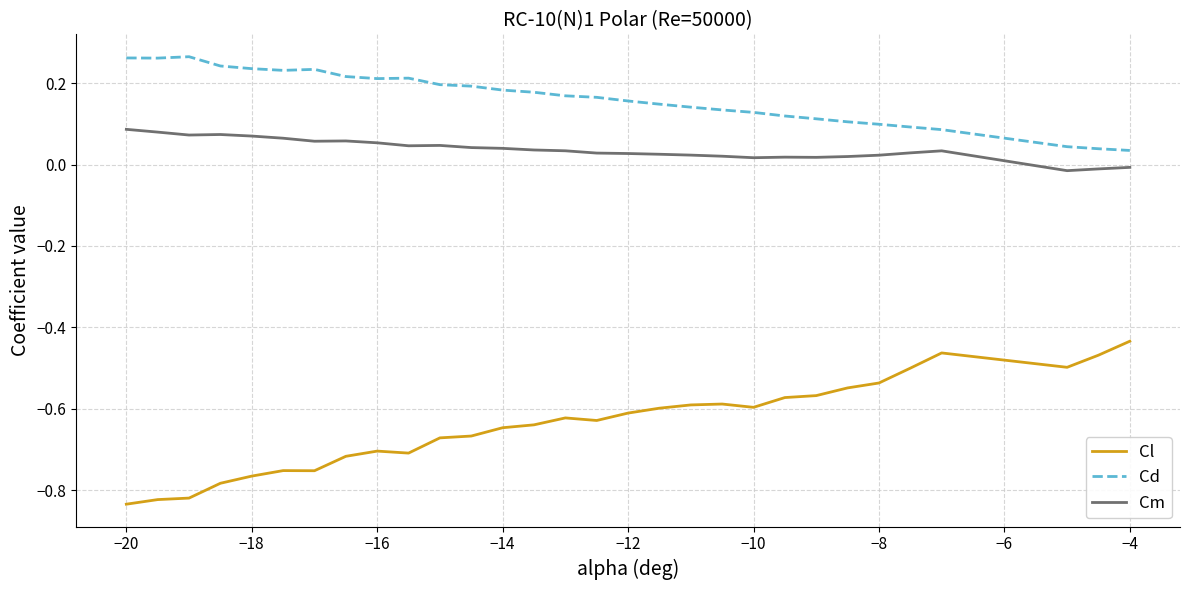

Which series has the largest total across all categories?

Cd